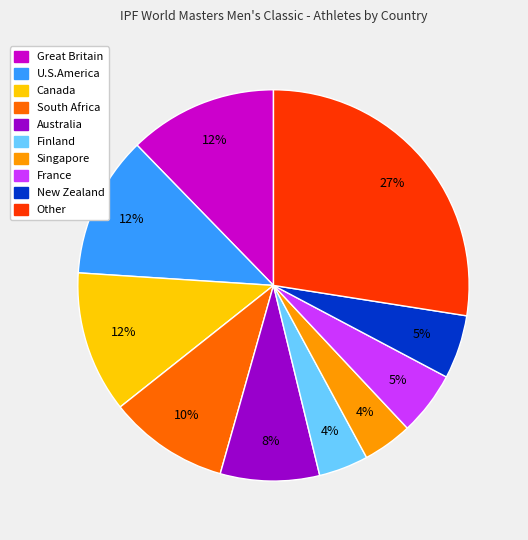

Which has a higher value, Canada or France?

Canada